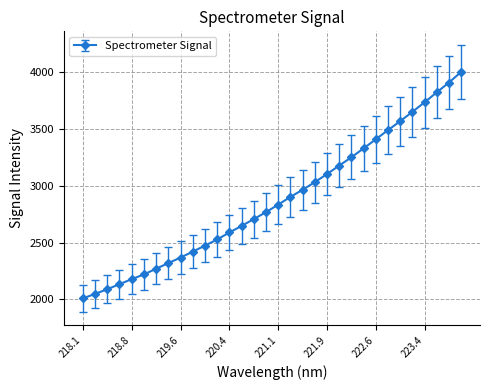

What is the minimum value shown in the chart?

2008.8